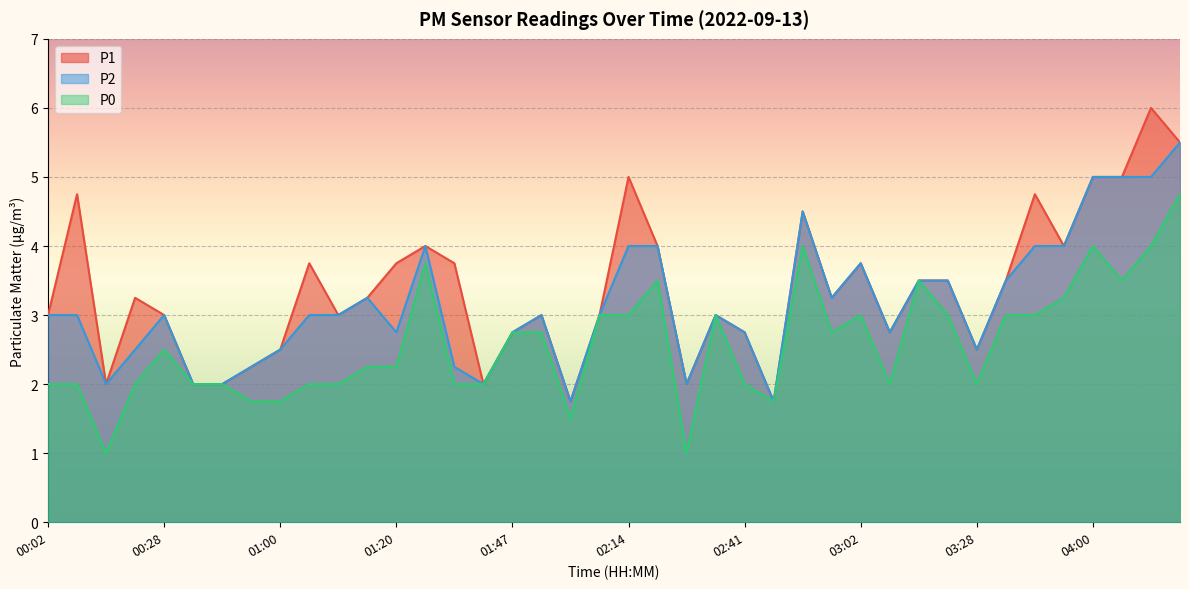

At which category does P2 reach its first local valley?

00:12